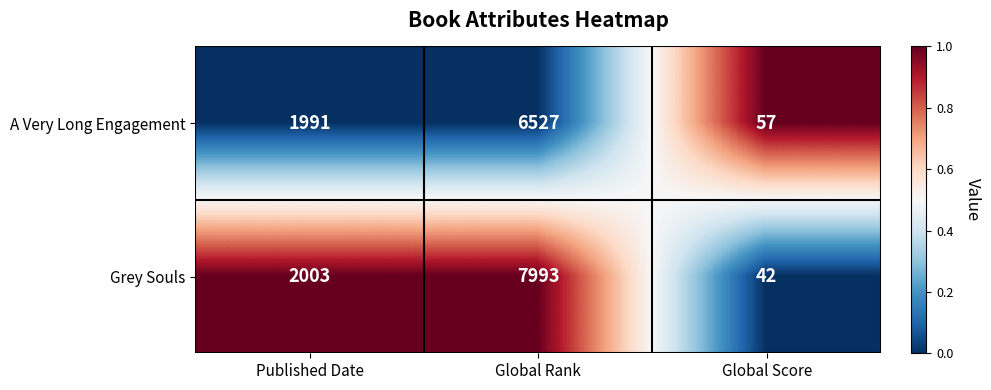

What is the total value across all series at Global Rank?

14520